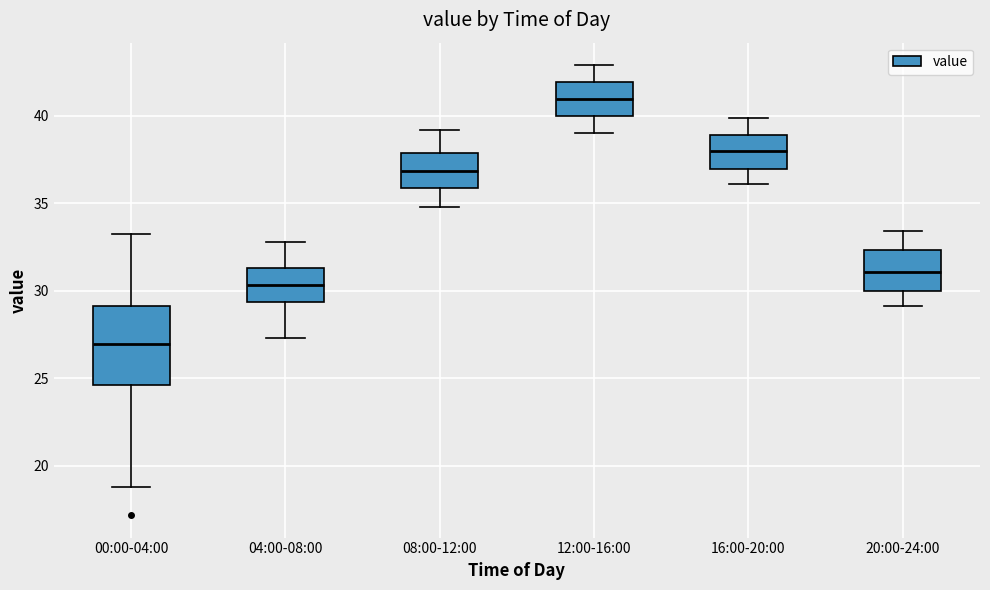

Comparing the boxes themselves (not the whiskers), which one is the tallest?

00:00-04:00